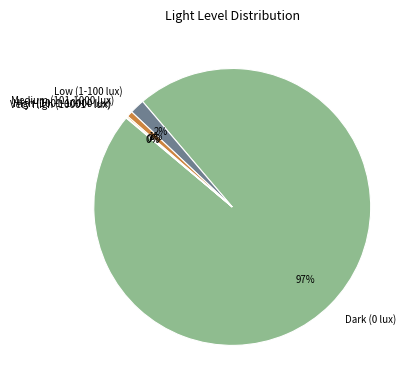

Between Medium (101-1000 lux) and Low (1-100 lux), which is larger?

Low (1-100 lux)